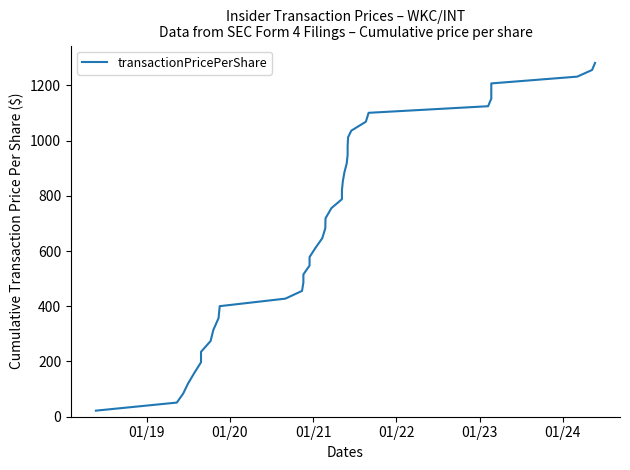

How many data points are less than 718?

20